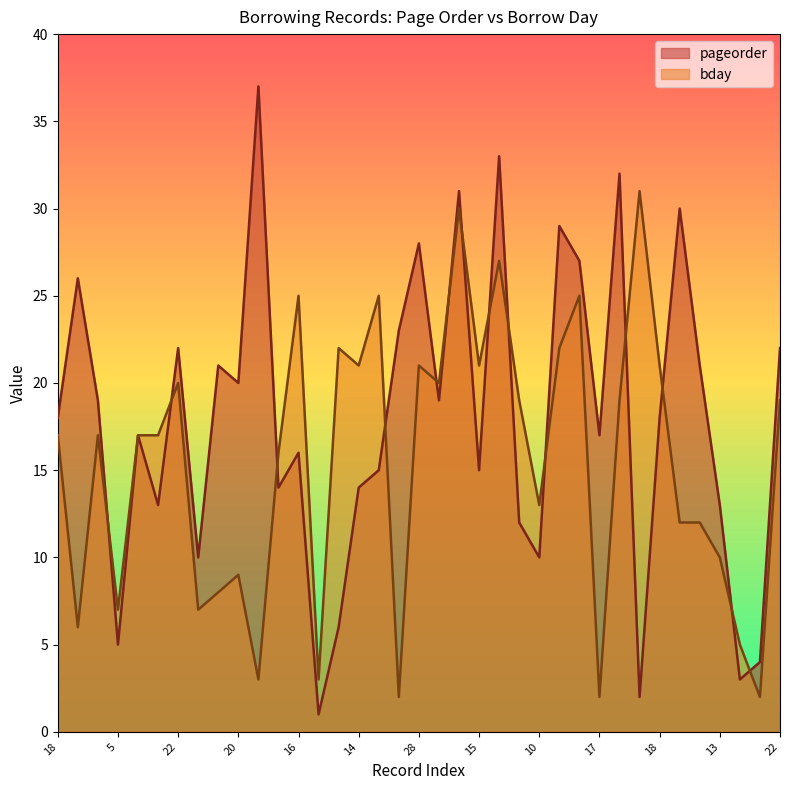

The pageorder series shows 8 at 19. True or false?

False